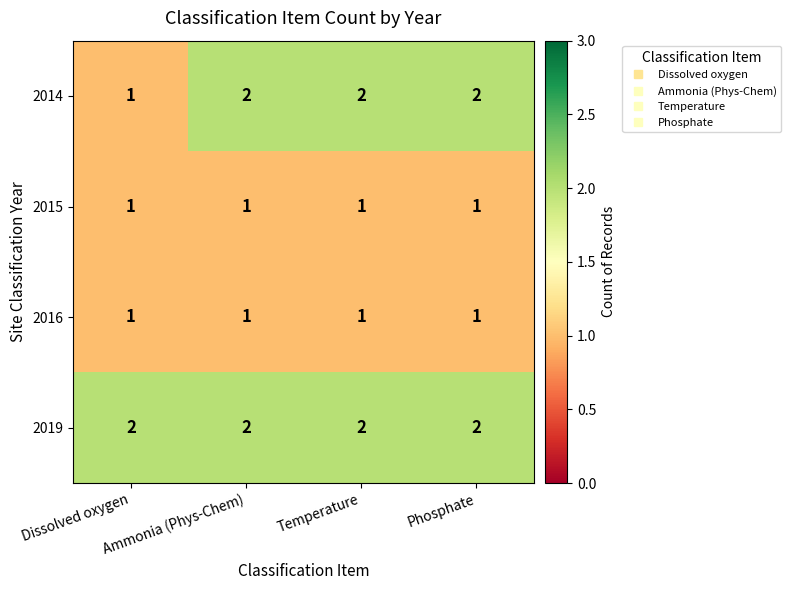

At how many categories does at least one series exceed 1?

4